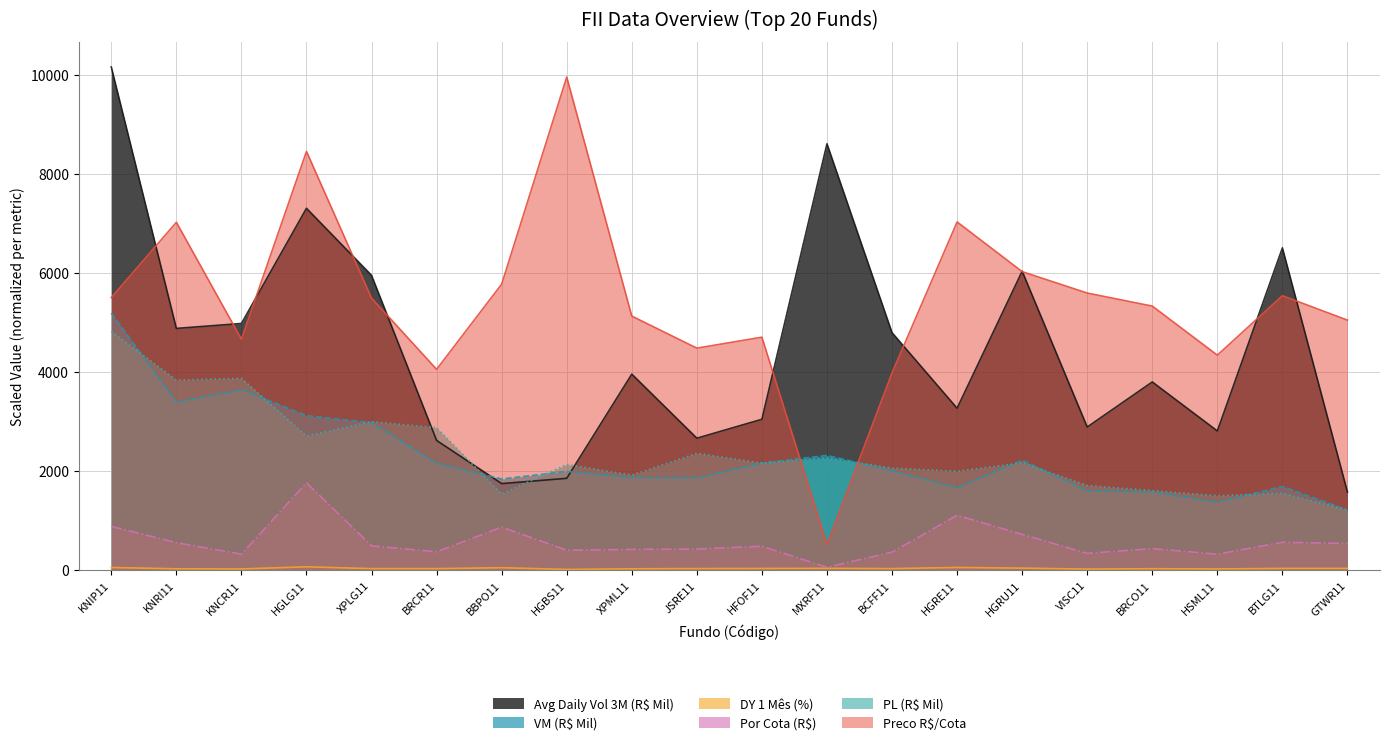

What is the spread (max minus min) of values at HGRU11?

5992.2